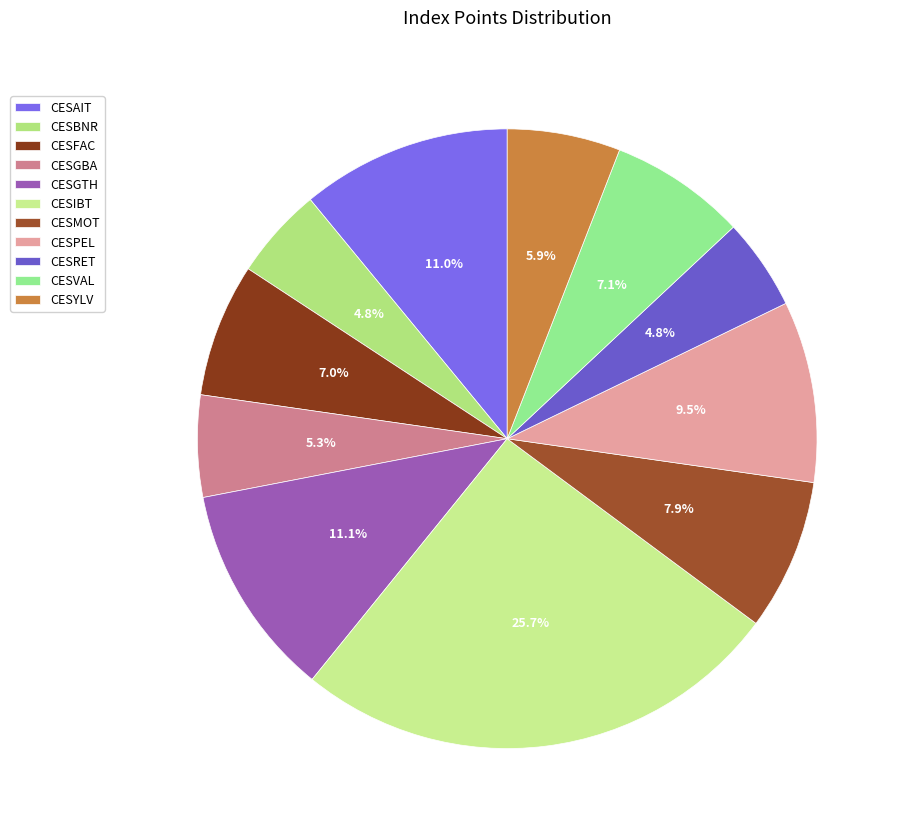

Rank the categories by value from lowest to highest.

CESRET, CESBNR, CESGBA, CESYLV, CESFAC, CESVAL, CESMOT, CESPEL, CESAIT, CESGTH, CESIBT